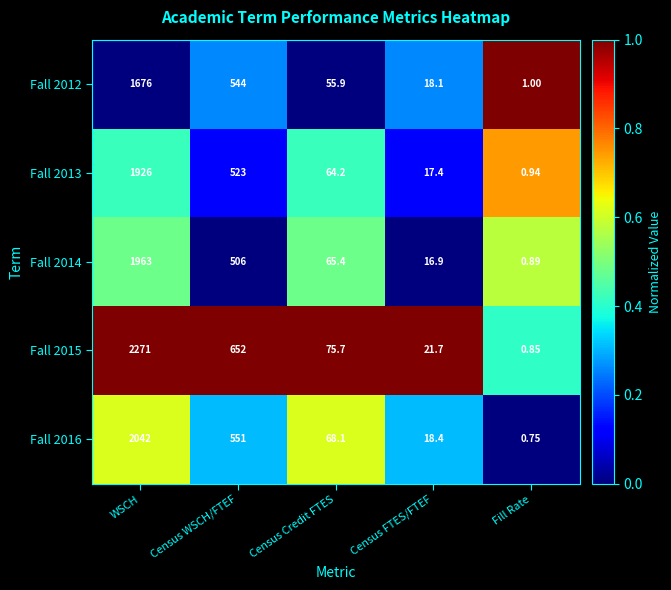

Where does the Fall 2013 series first go above 64?

WSCH